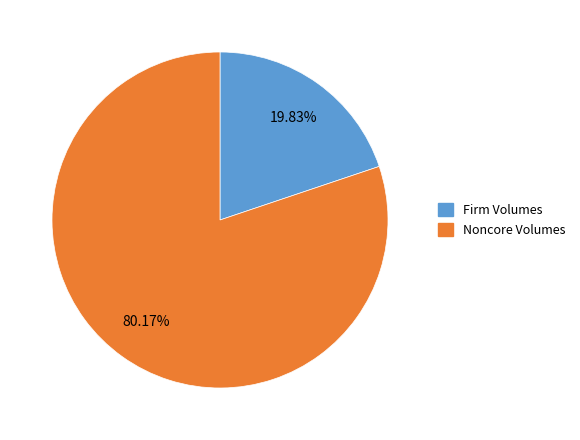

Is there any slice that represents more than half of the pie?

Yes